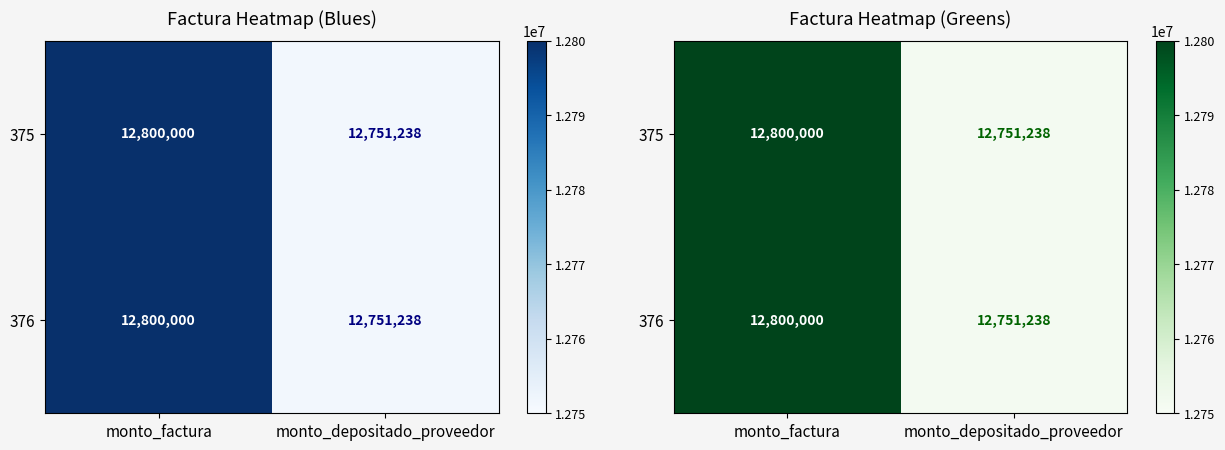

At how many categories does at least one series exceed 12773607?

1